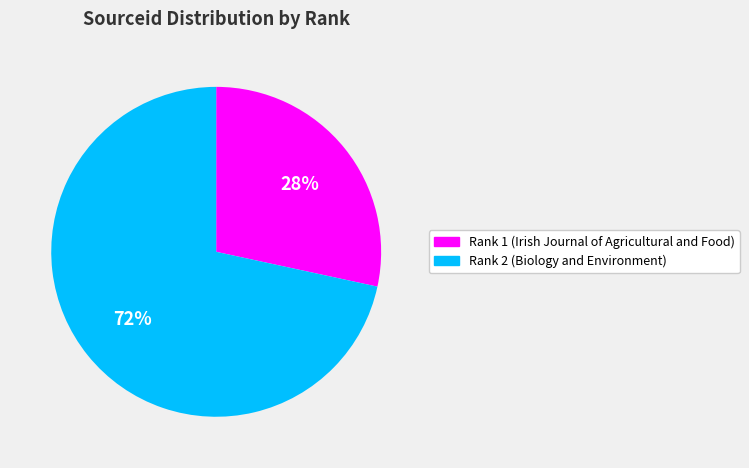

Count the number of slices in the pie.

2